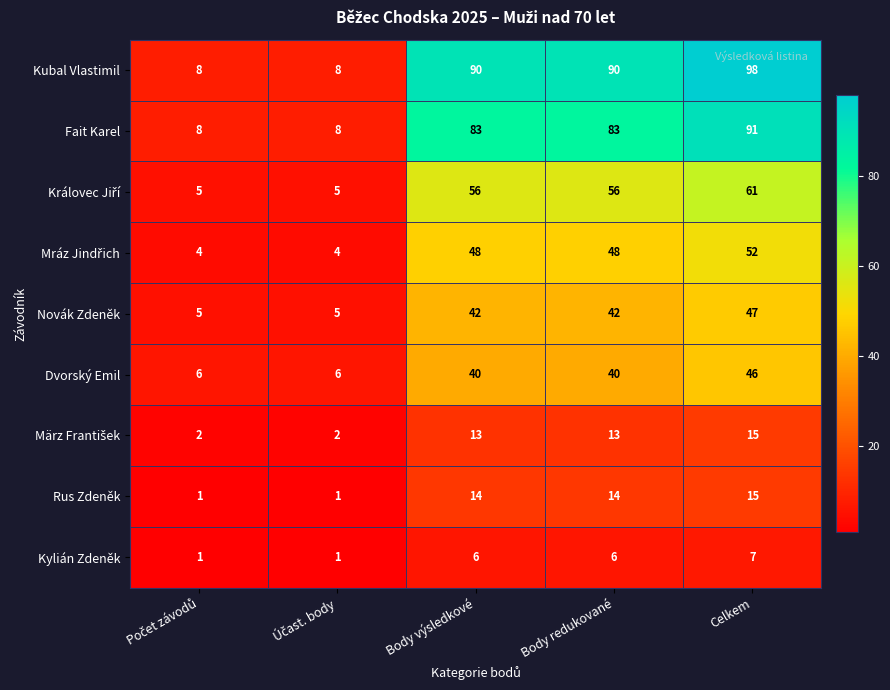

What is the maximum value for Kubal Vlastimil?

98